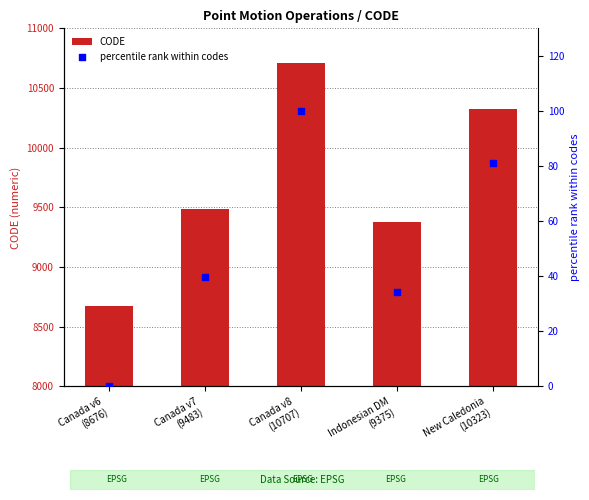

Which series contains the lowest Y value?

percentile rank within codes